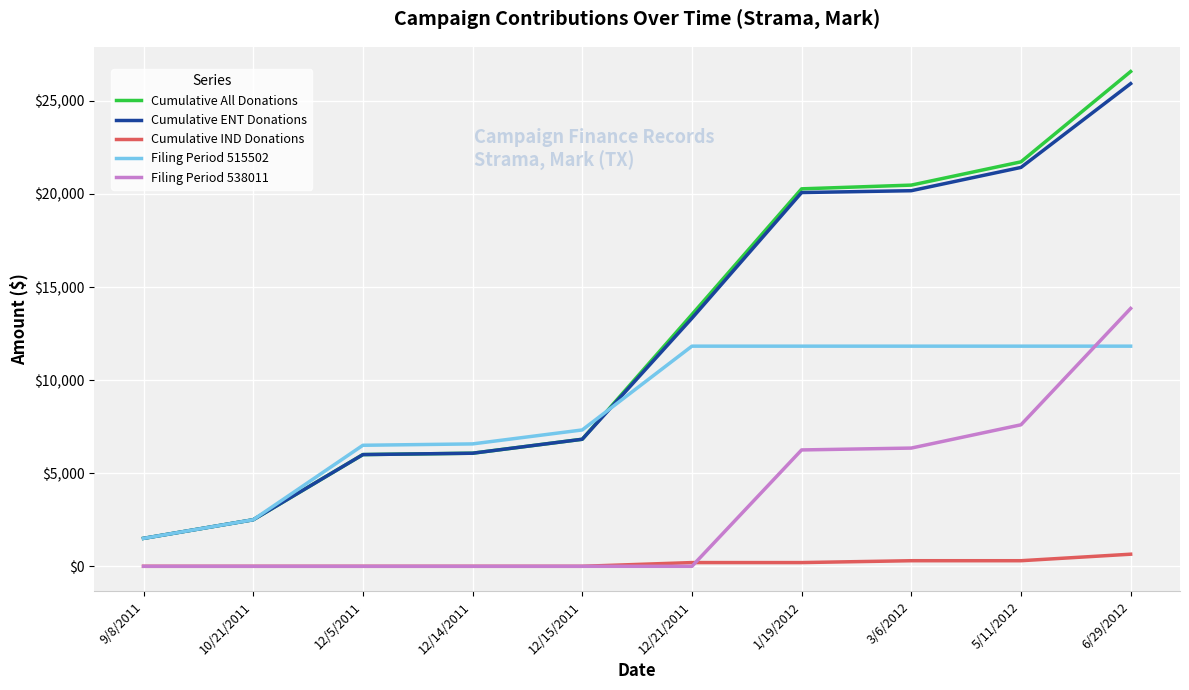

What is the total value across all series at 9/8/2011?

4500.0